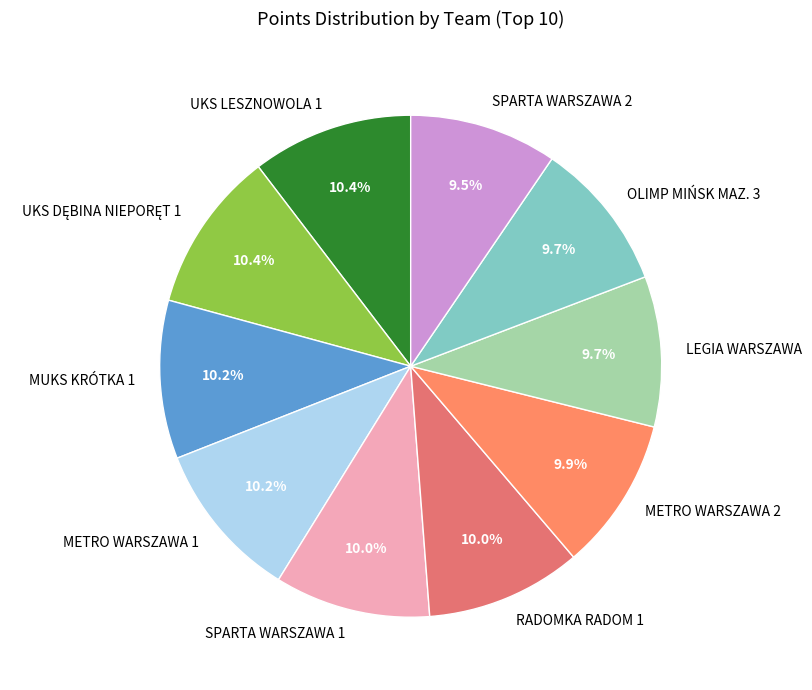

What is the ratio of the value at RADOMKA RADOM 1 to the value at METRO WARSZAWA 2?

1.0